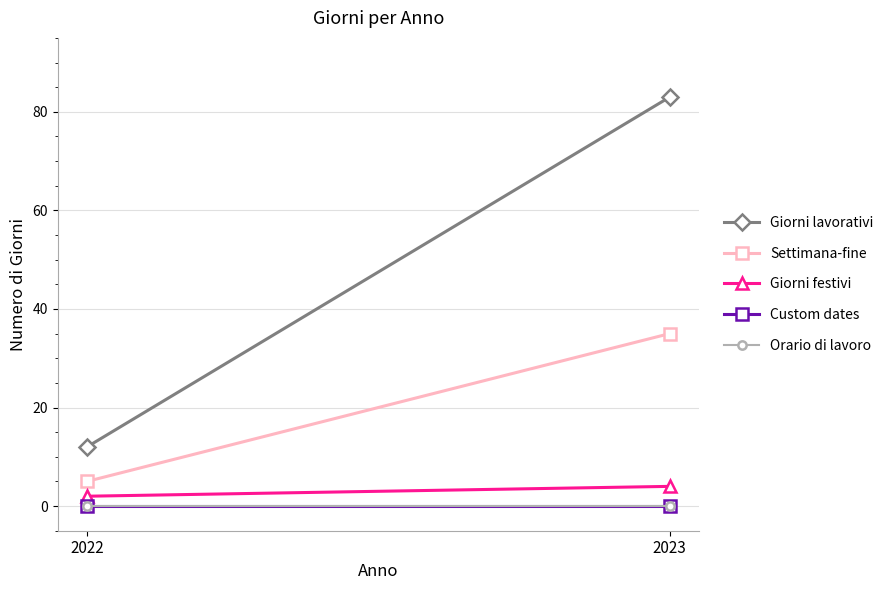

What is the total value across all series at 2023?

122